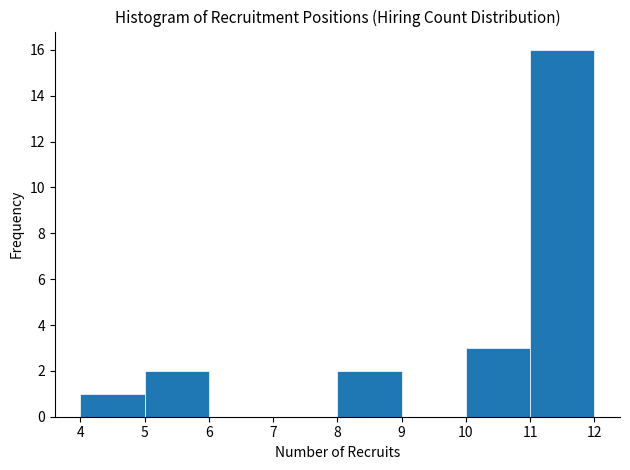

Reading left to right, transcribe this chart: for each bar, give the range it covers on the x-axis and its height. The values are not printed on the chart, so give them approximately, as read against the axis.

4 to 5: 1
5 to 6: 2
6 to 7: 0
7 to 8: 0
8 to 9: 2
9 to 10: 0
10 to 11: 3
11 to 12: 16